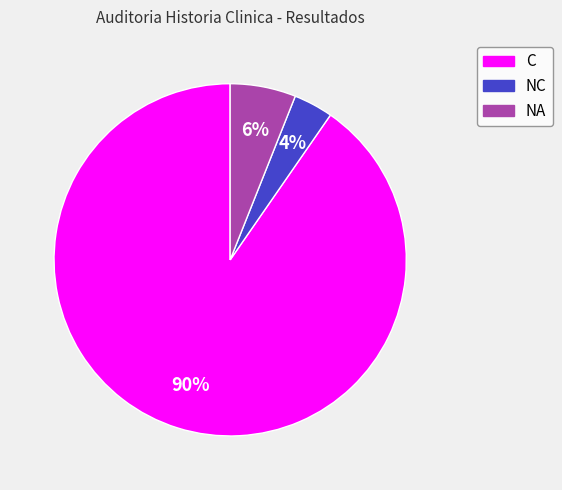

To the nearest percent, what is the average slice percentage?

33%